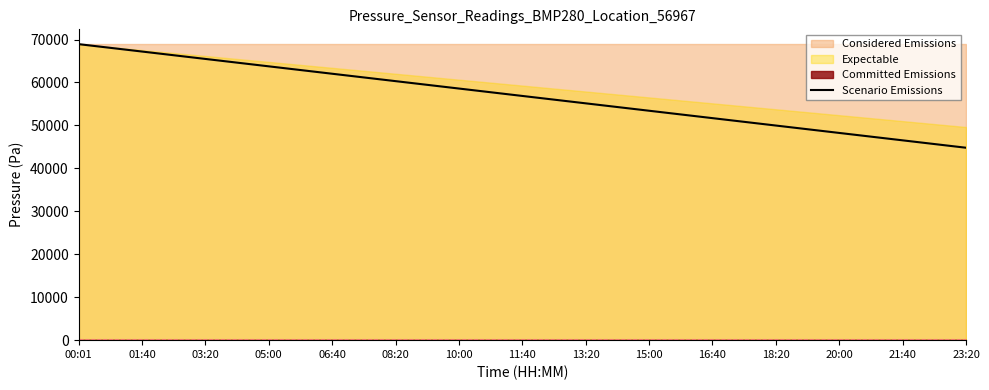

Reading left to right, what are all the values shown in this chart?

68926.8	67203.6	65480.5	63757.3	62034.1	60311.0	58587.8	56864.6	55141.4	53418.3	51695.1	49971.9	48248.8	46525.6	44802.4